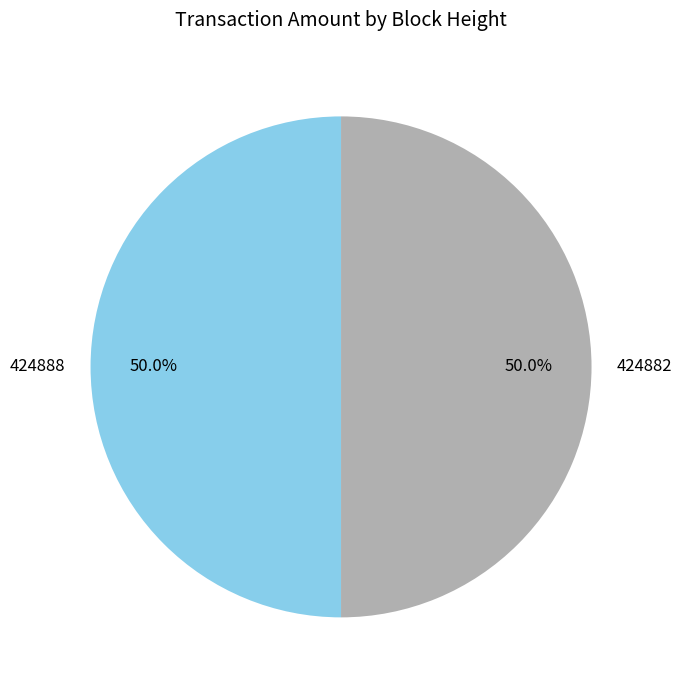

Approximately how many times larger is the value at 424888 compared to 424882?

1.0